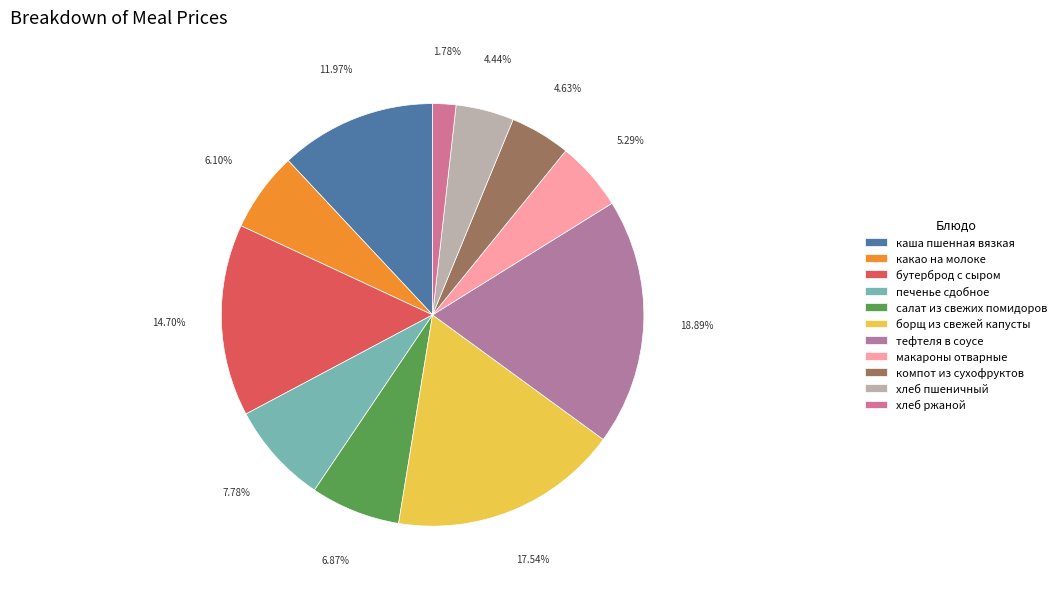

What percentage is the печенье сдобное slice, to the nearest percent?

8%